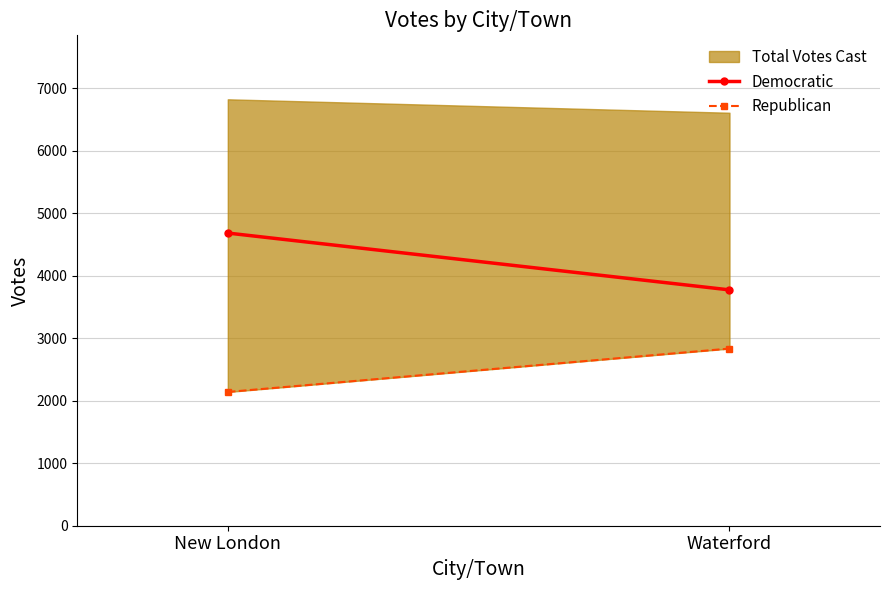

At how many categories does at least one series exceed 3845?

1